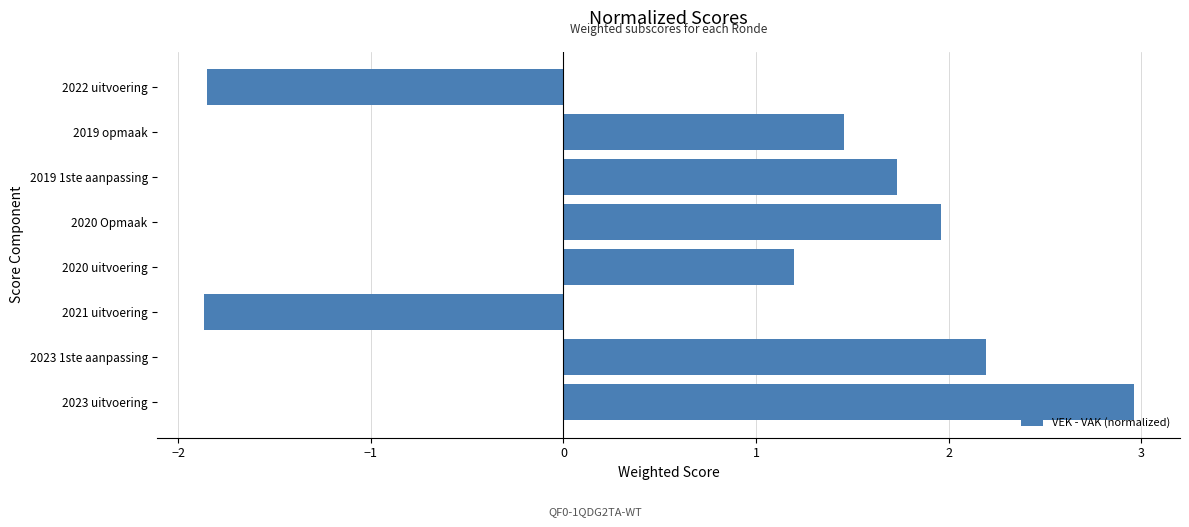

Count the number of categories in the chart.

8